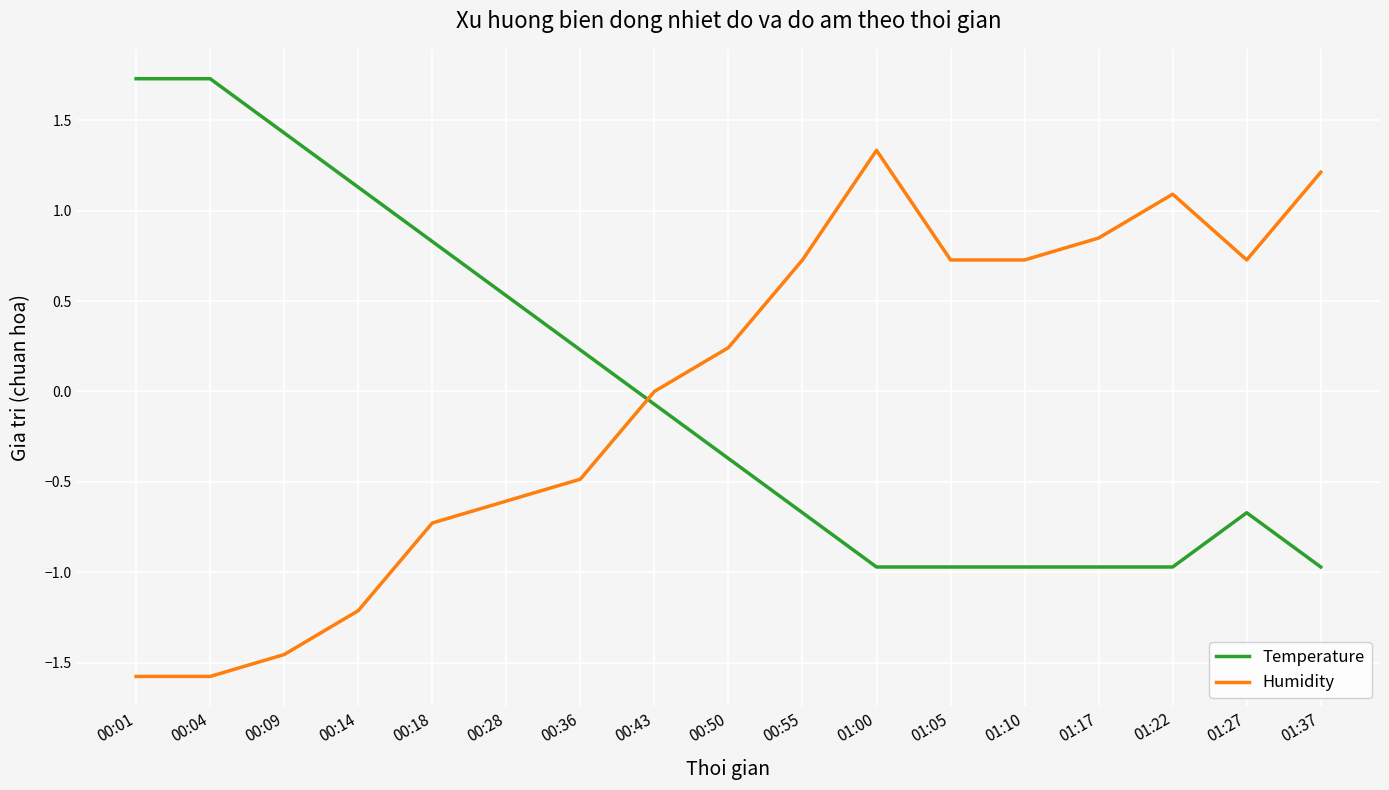

Between which two adjacent categories do Temperature and Humidity first intersect?

00:36 and 00:43